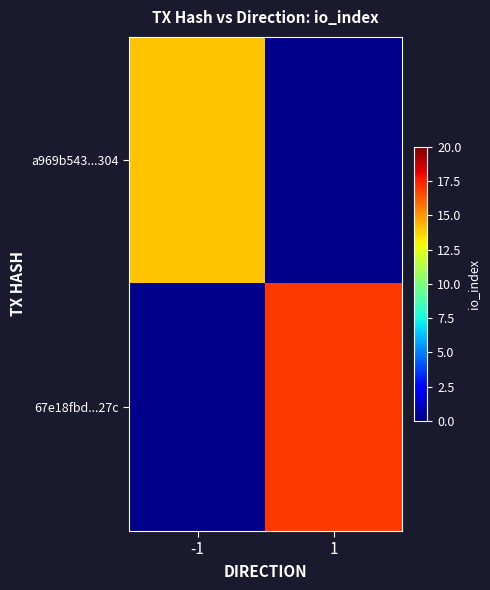

Which label corresponds to the smallest value in the chart?

-1